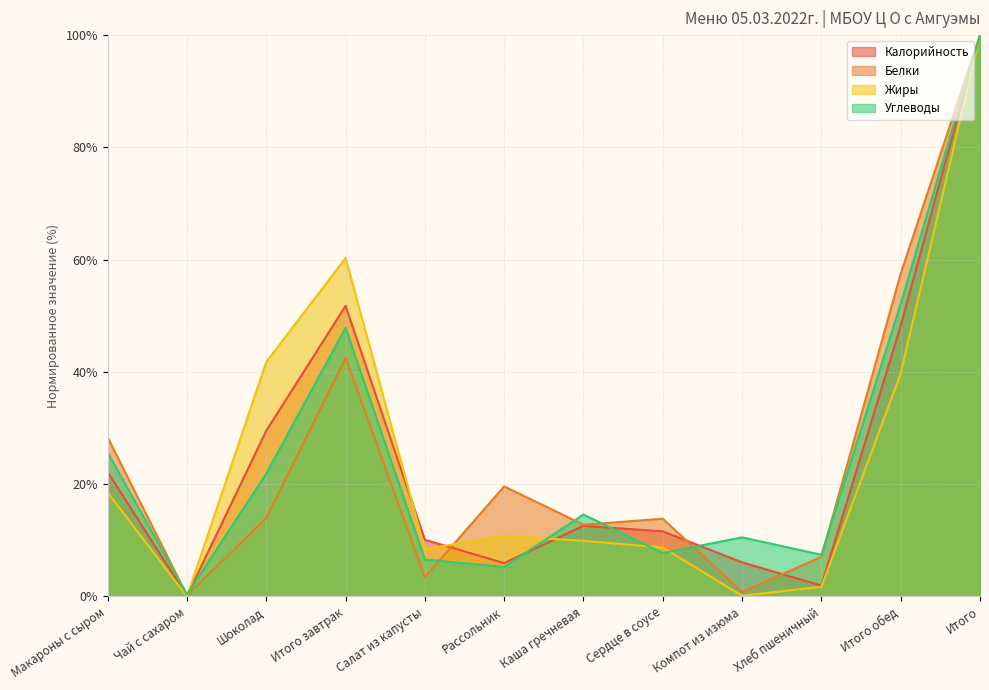

Which label corresponds to the smallest value in the chart?

Чай с сахаром